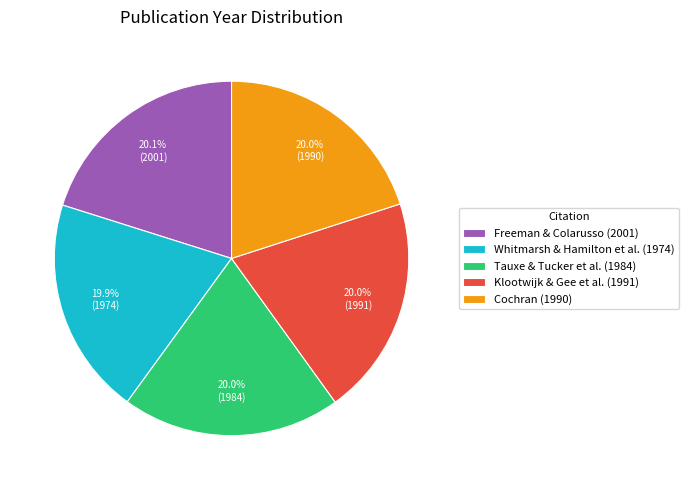

Does any single category account for the majority?

No